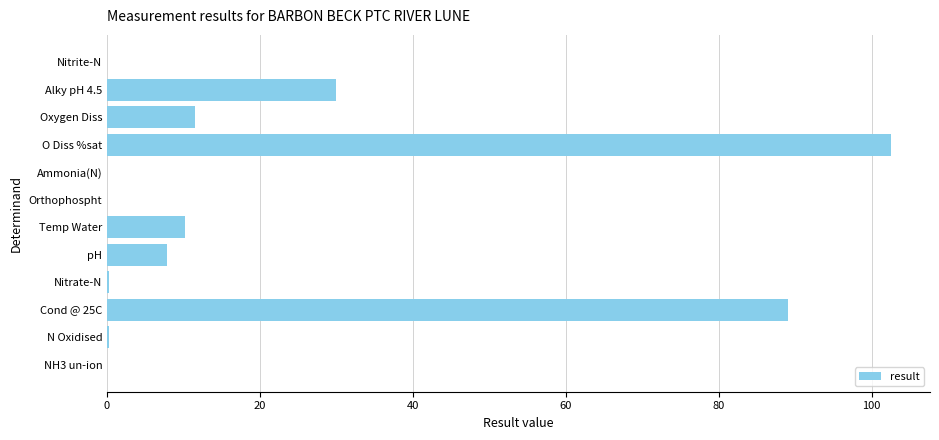

True or false: the data shows 89.0 at Cond @ 25C.

True